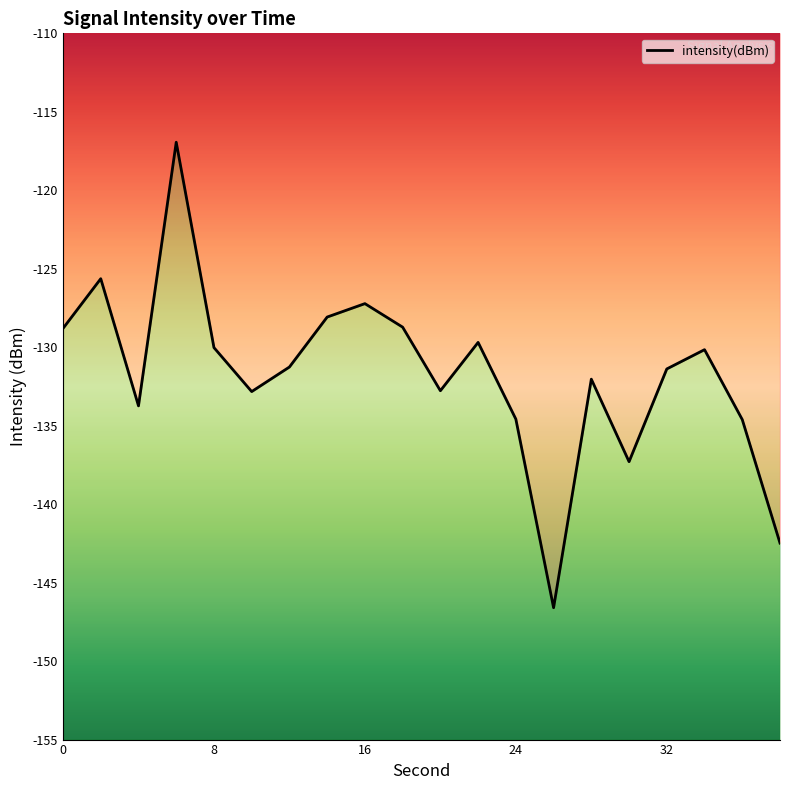

What is the sum of the values at 0 and 22?

-258.5